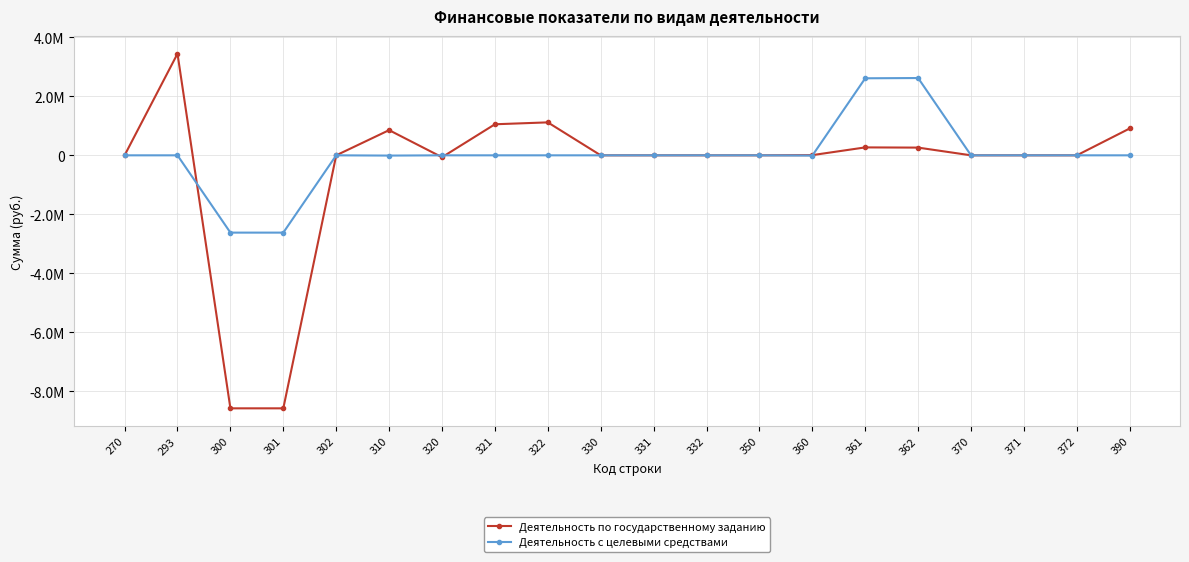

In Деятельность по государственному заданию, how many points are lower than both neighbors (excluding endpoints)?

1